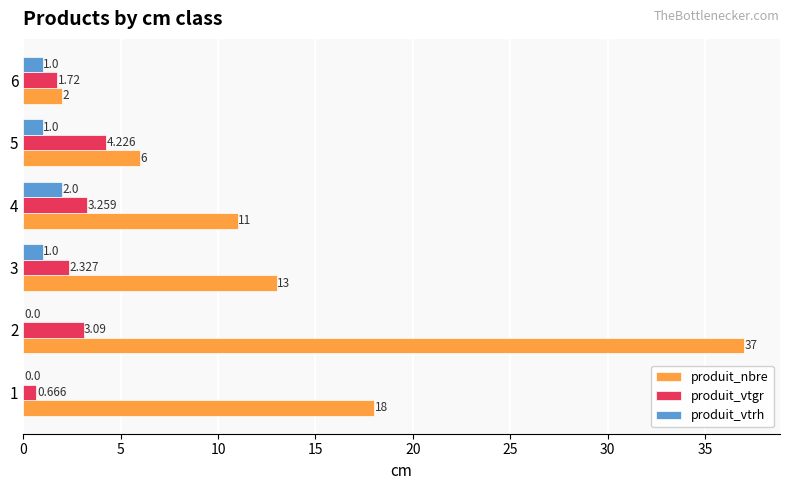

Which series changed the most between 1 and 3?

produit_nbre